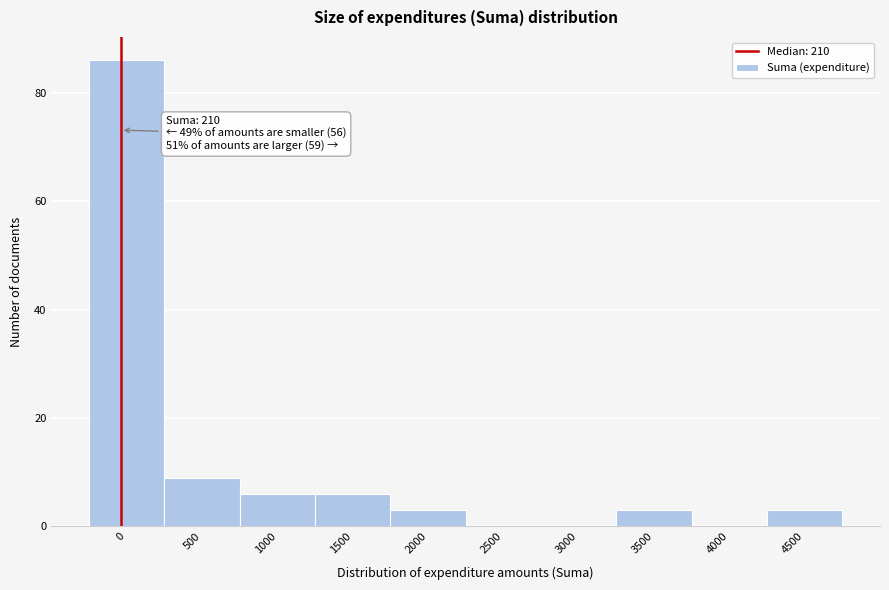

Reading right to left, extract all data points from this chart.

4500=3	4000=0	3500=3	3000=0	2500=0	2000=3	1500=6	1000=6	500=9	0=86